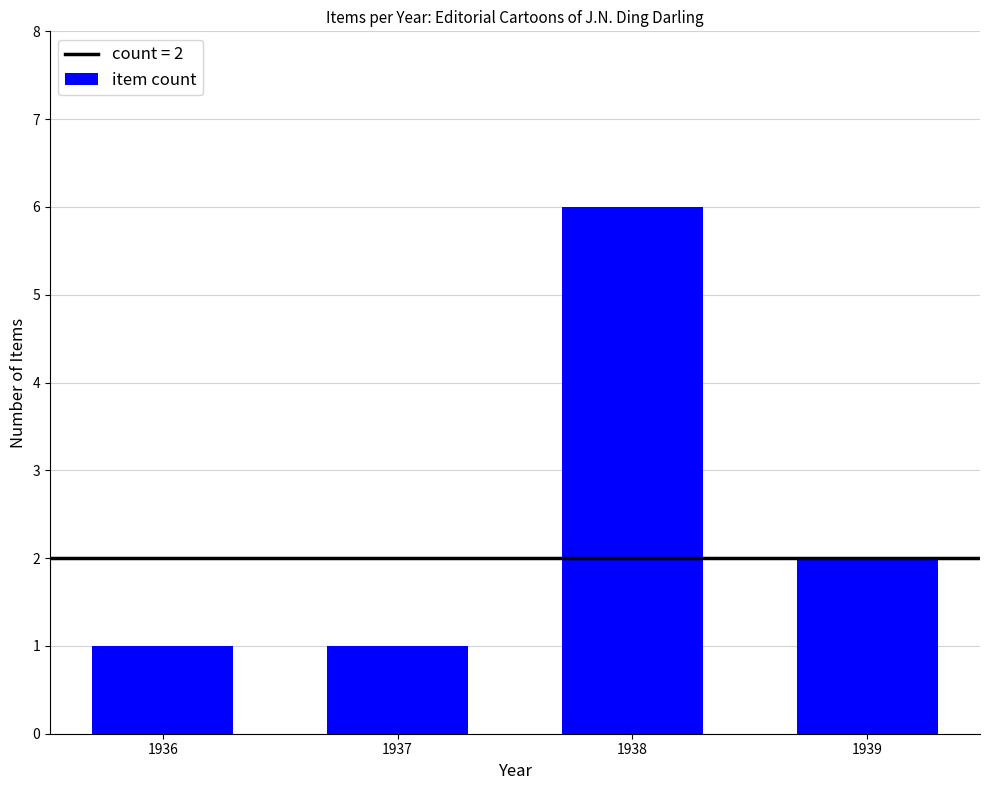

What is the ratio of the value at 1938 to the value at 1936?

6.0